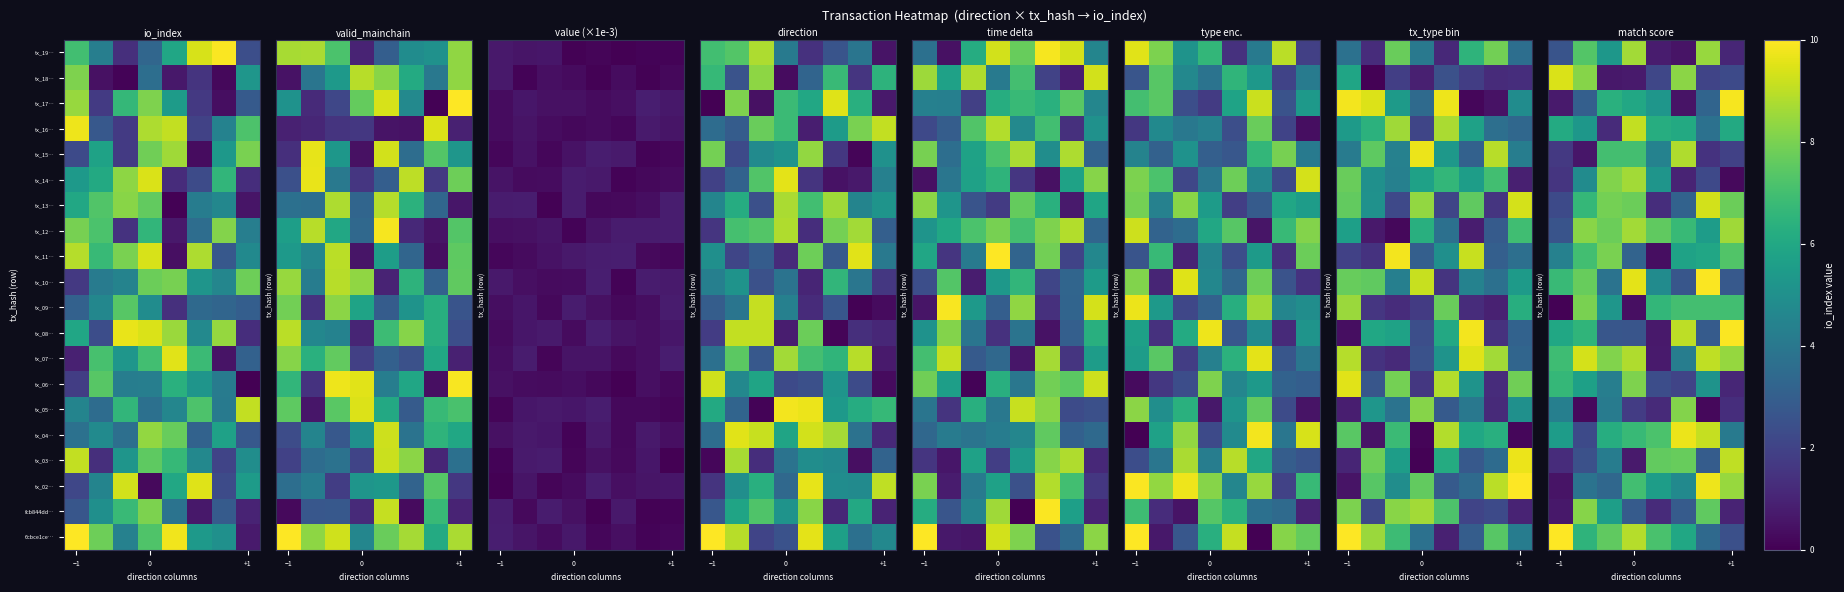

How many data points does each series have?

8